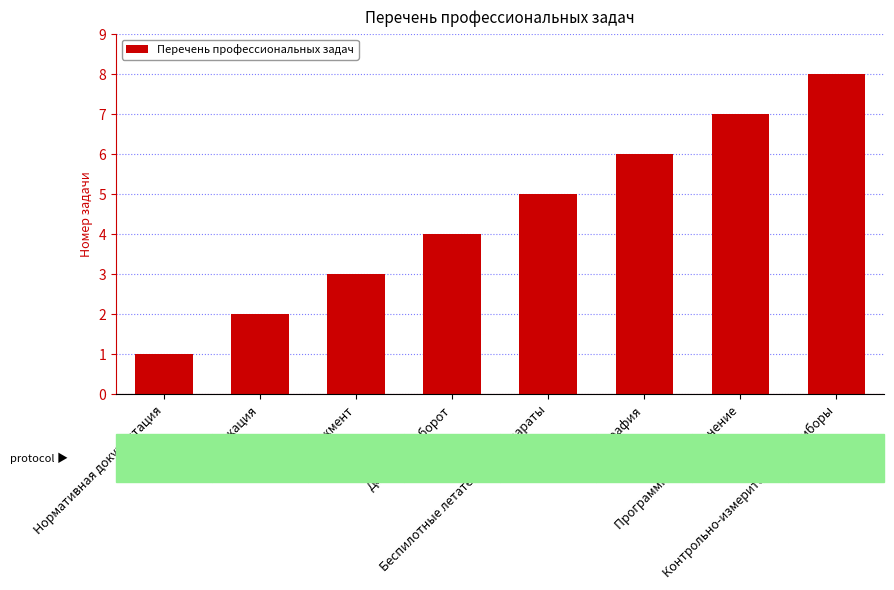

How many data points are less than 5?

4